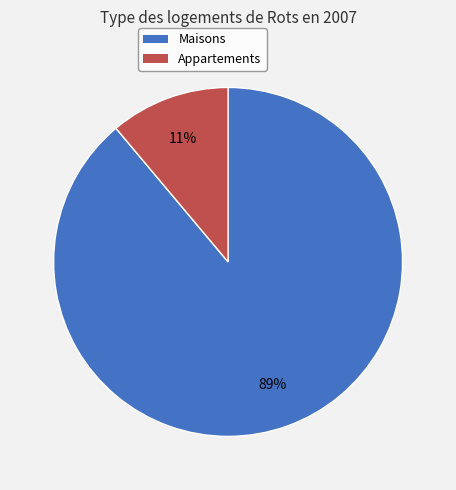

To the nearest percent, what is the average slice percentage?

50%